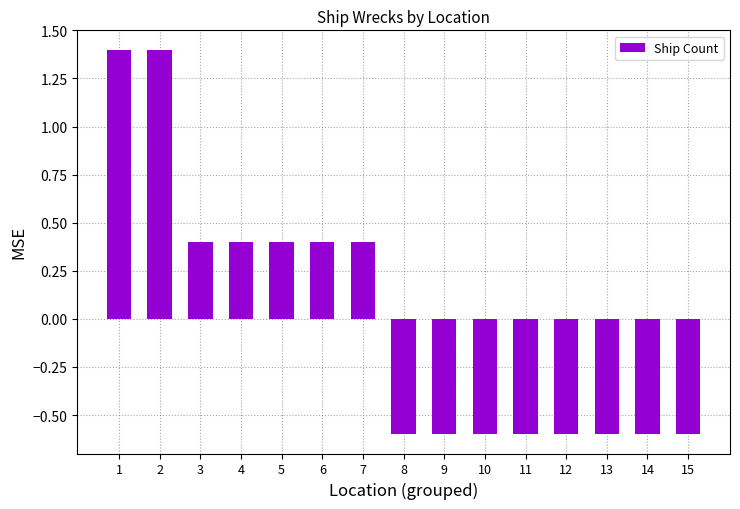

Reading right to left, transcribe all the data shown in this chart.

15=-0.6	14=-0.6	13=-0.6	12=-0.6	11=-0.6	10=-0.6	9=-0.6	8=-0.6	7=0.4	6=0.4	5=0.4	4=0.4	3=0.4	2=1.4	1=1.4